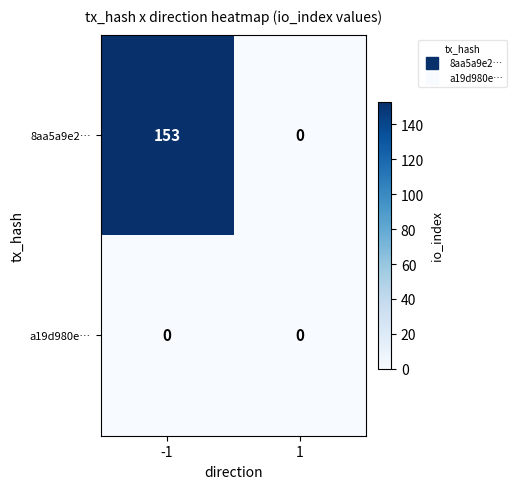

At how many categories does at least one series exceed 139?

1